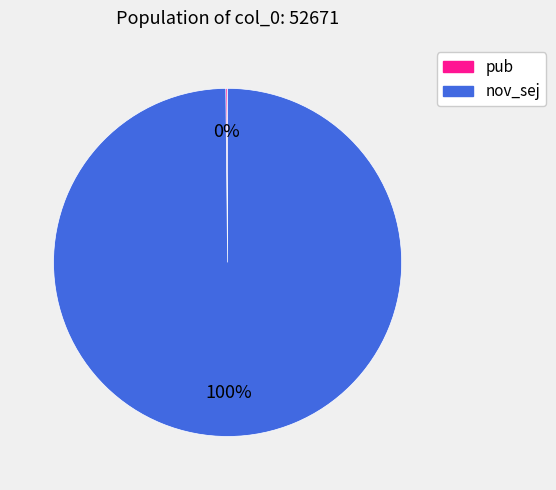

What is the largest slice in the pie chart?

nov_sej